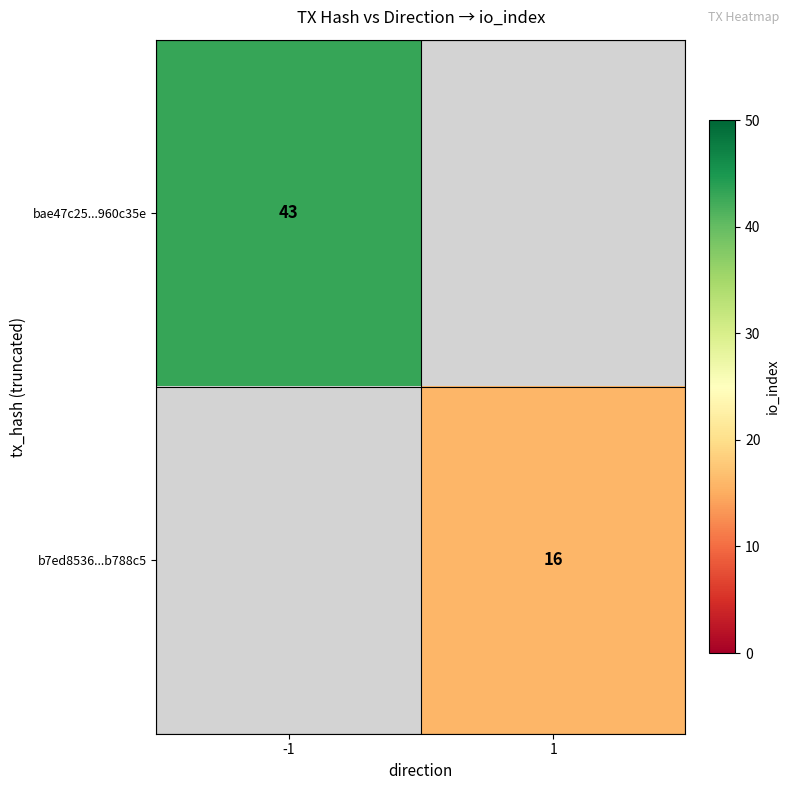

True or false: b7ed8536...b788c5 has a value of 25 at 1.

False